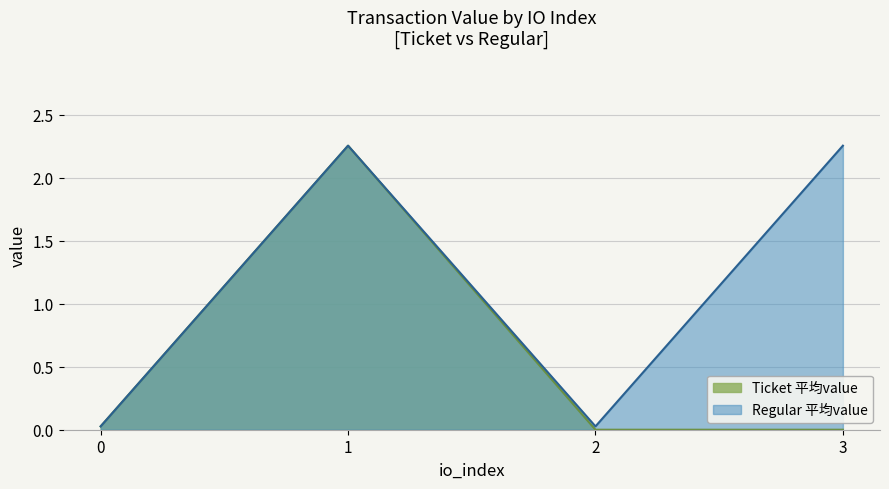

List the series in order of their overall mean, highest first.

Regular 平均value, Ticket 平均value